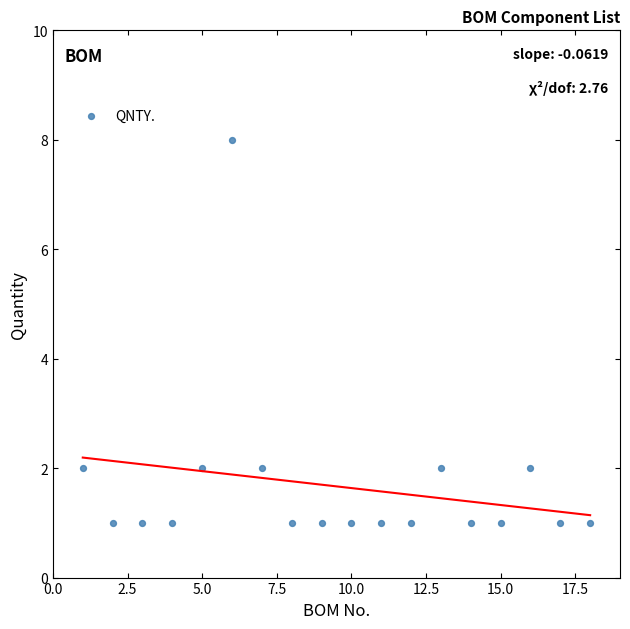

What is the range of Y values (max minus min)?

7